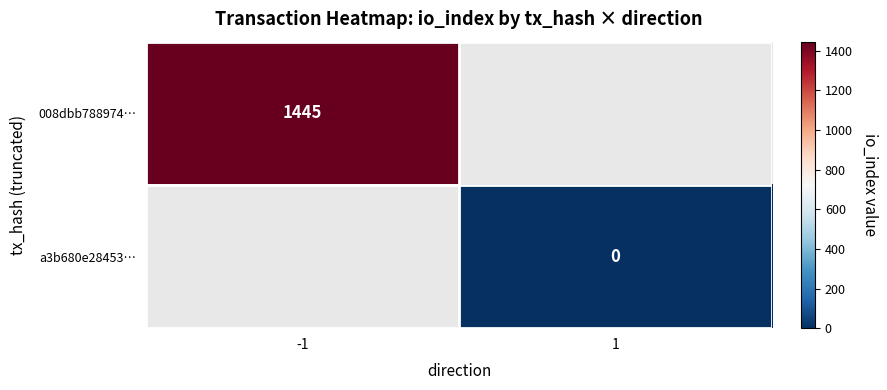

True or false: 008dbb788974… has a value of 1445 at -1.

True